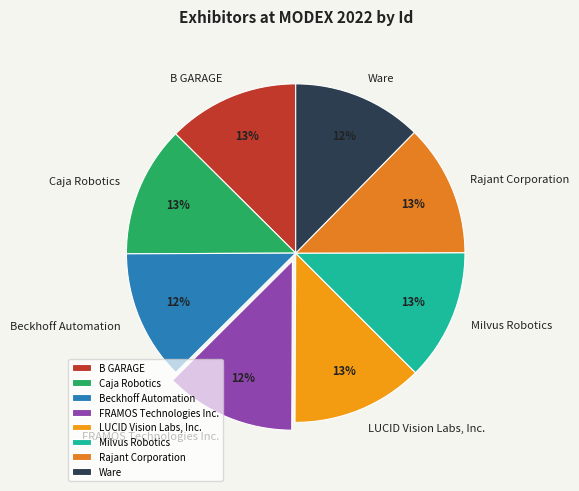

How many slices are in this pie chart?

8